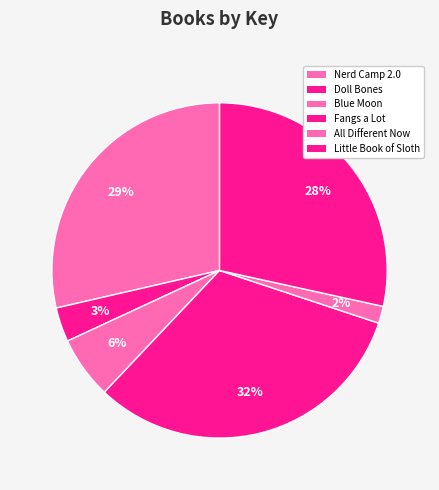

Does Fangs a Lot account for over 50% of the chart?

No